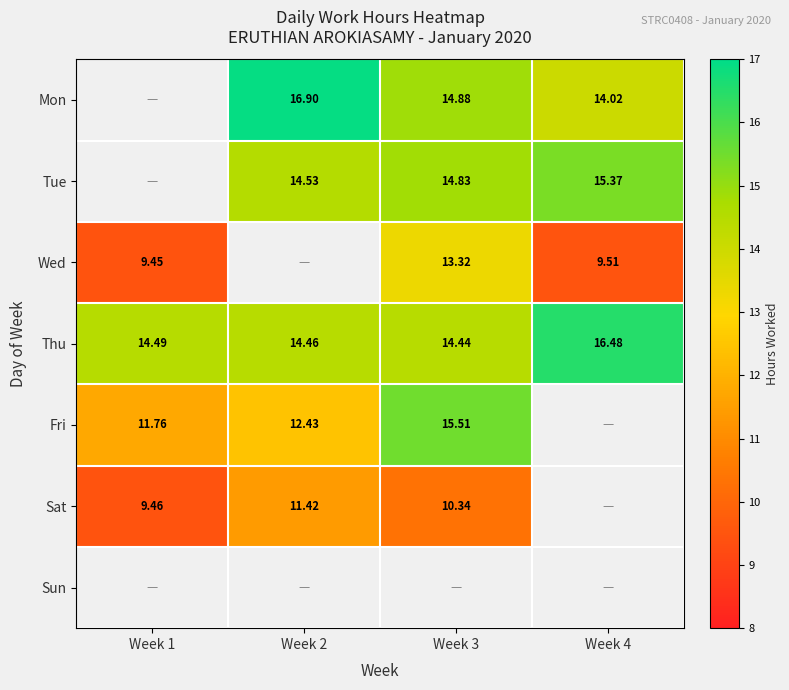

Count the Tue values in the range 14 to 15.

2